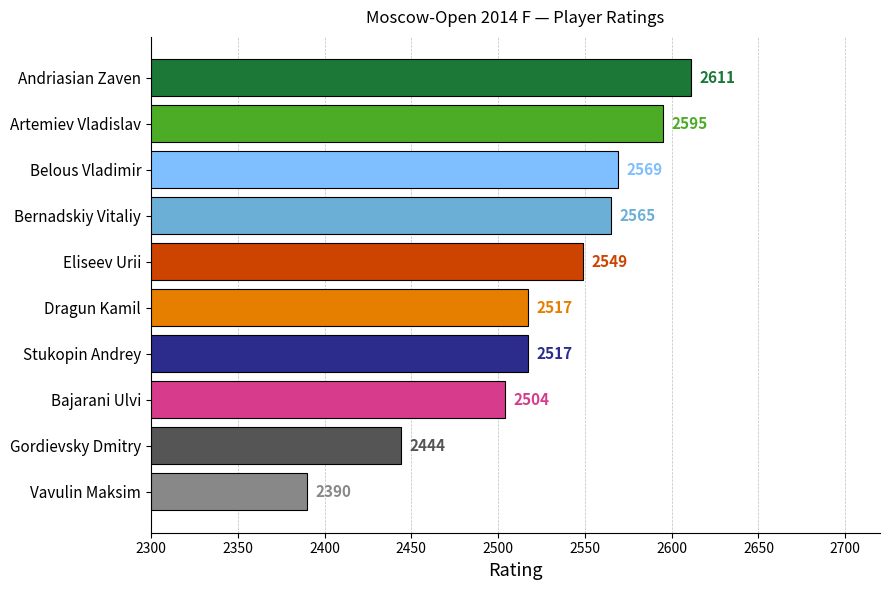

What is the label of the 1st bar from the bottom?

Vavulin Maksim